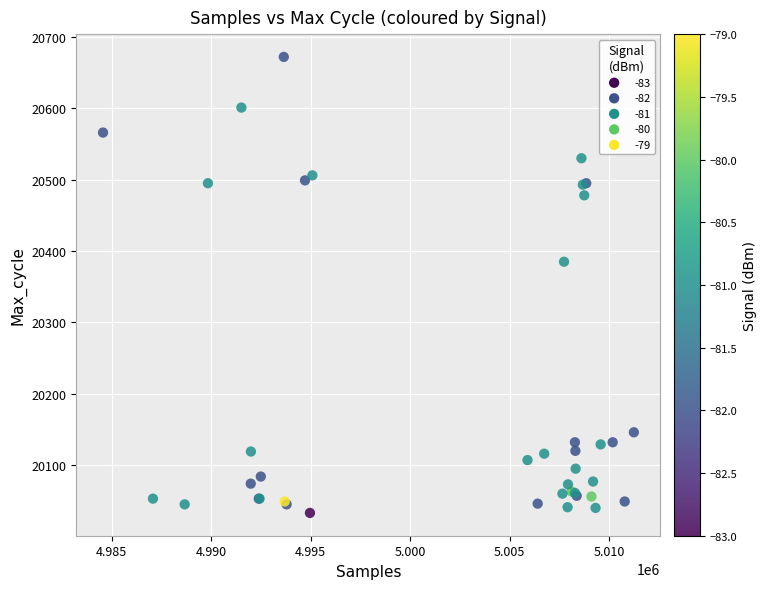

What Y value in the scatter plot is closest to 20352?

20385